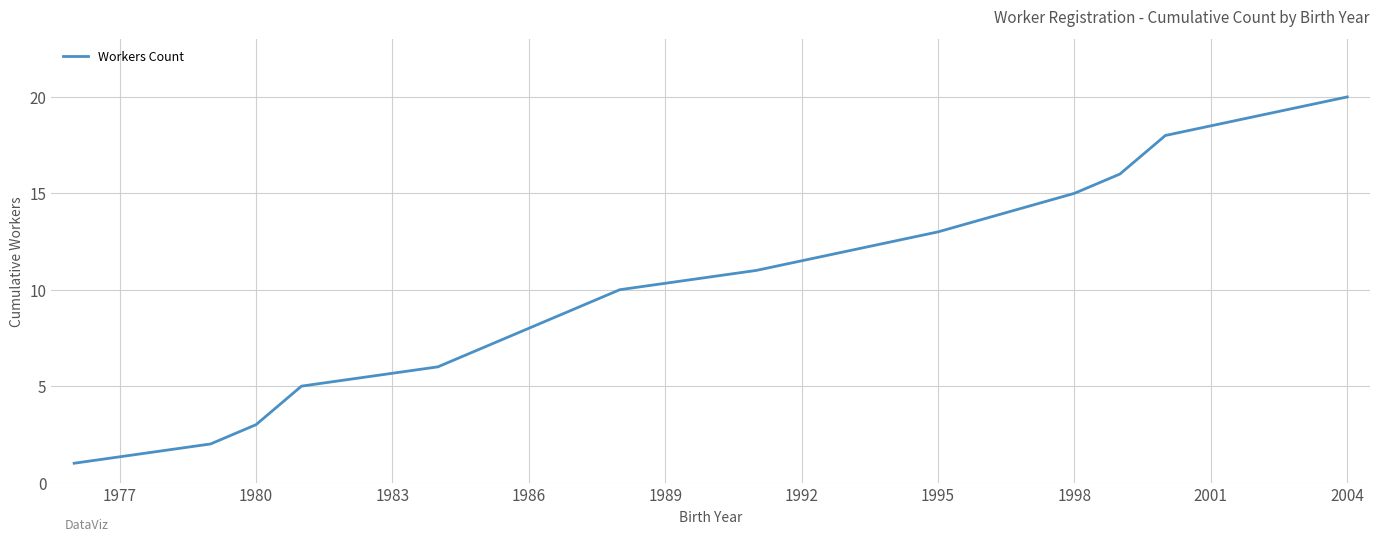

What is the maximum value shown in the chart?

20